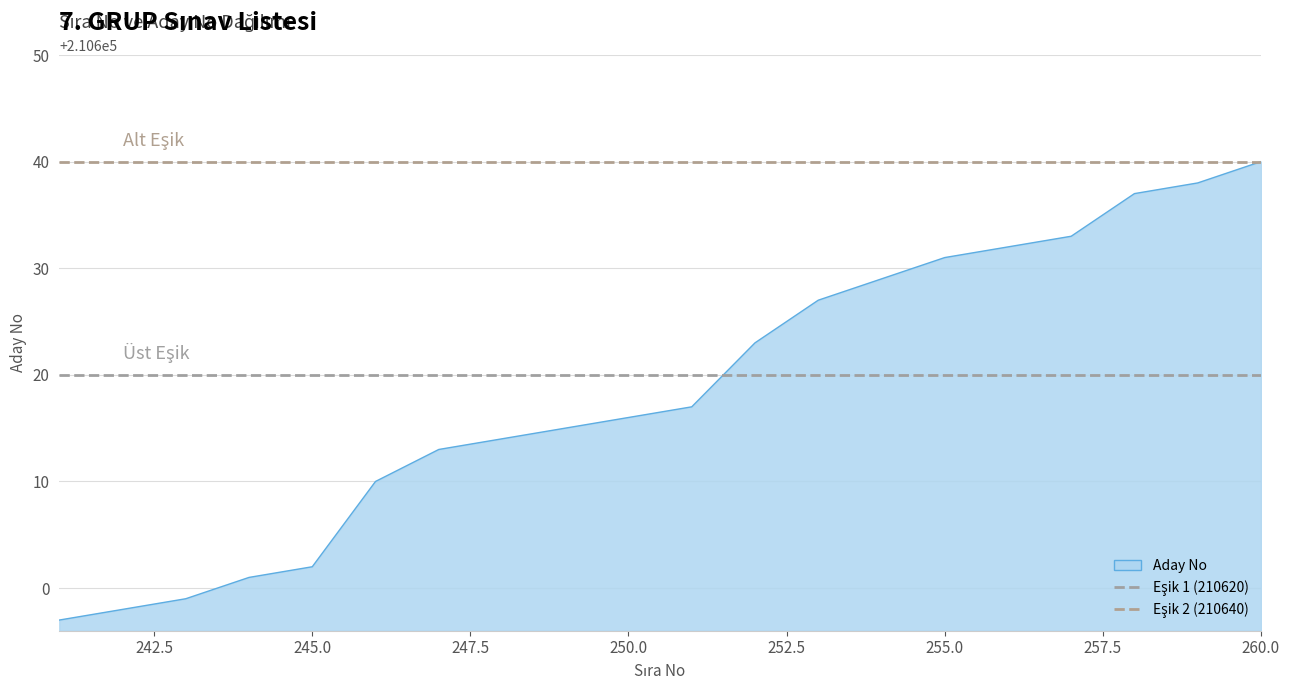

The Eşik 2 (210640) series shows 210640 at 242.5. True or false?

True